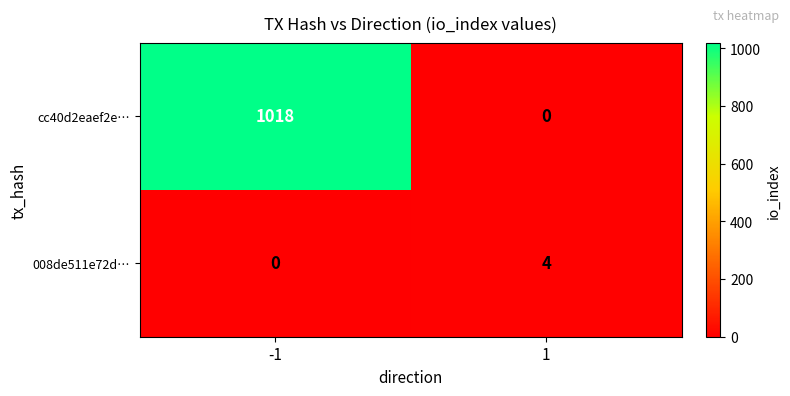

Which series has the largest range (max minus min)?

cc40d2eaef2e…